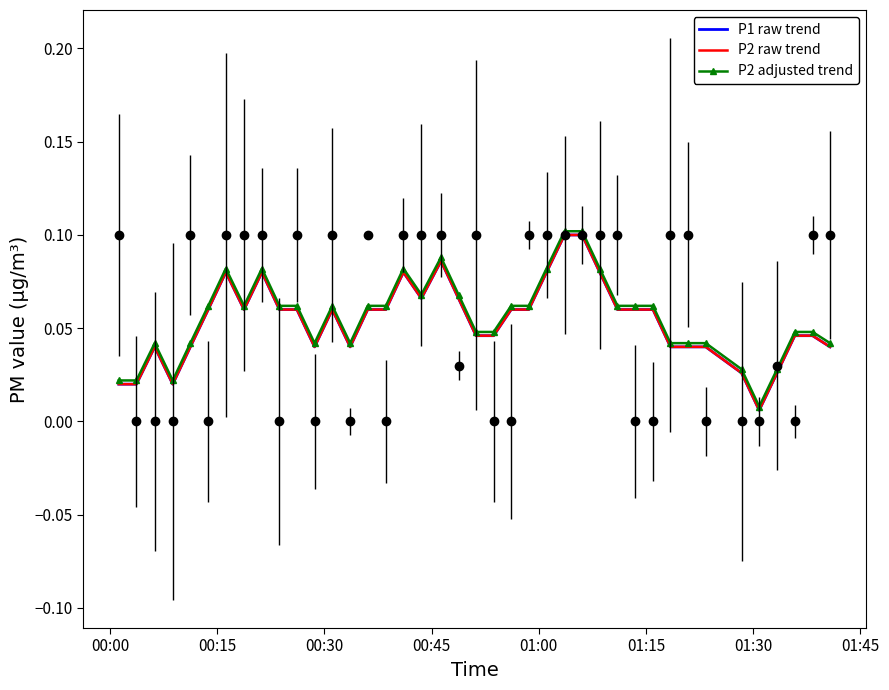

Does the chart have visible grid lines?

No